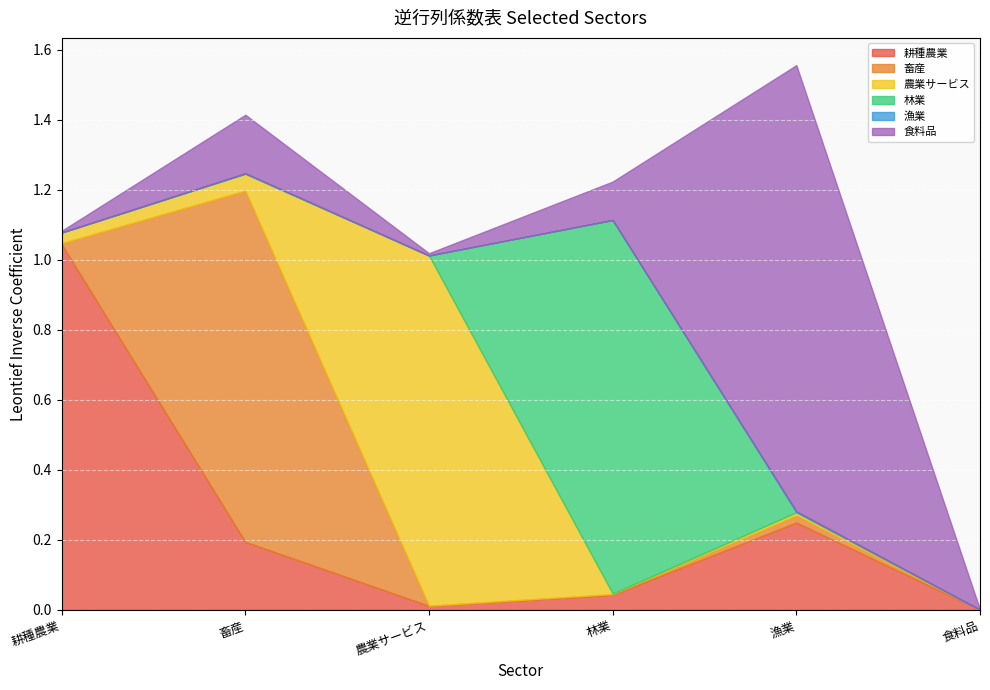

Reading left to right, extract all data points from this chart.

耕種農業: 1.0	0.2	0.0	0.0	0.2	0.0
畜産: 0.0	1.0	0.0	0.0	0.0	0.0
農業サービス: 0.0	0.0	1.0	0.0	0.0	0.0
林業: 0.0	0.0	0.0	1.1	0.0	0.0
漁業: 0.0	0.0	0.0	0.0	0.0	0.0
食料品: 0.0	0.2	0.0	0.1	1.3	0.0